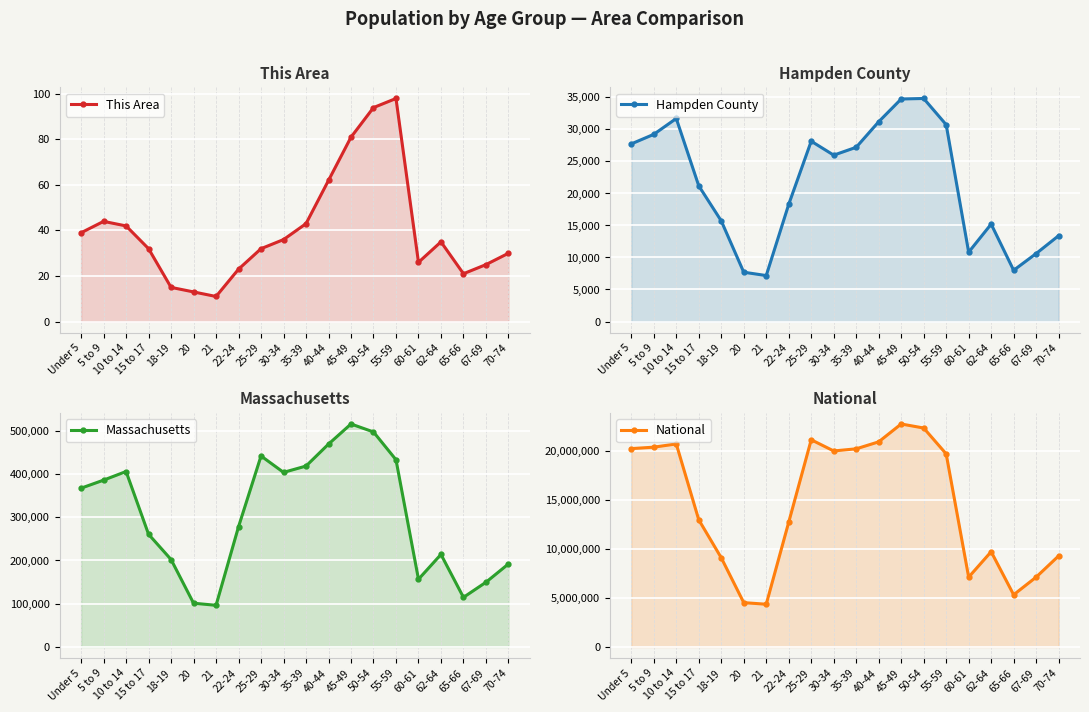

What is the difference between the highest and lowest values at 20?

4519116